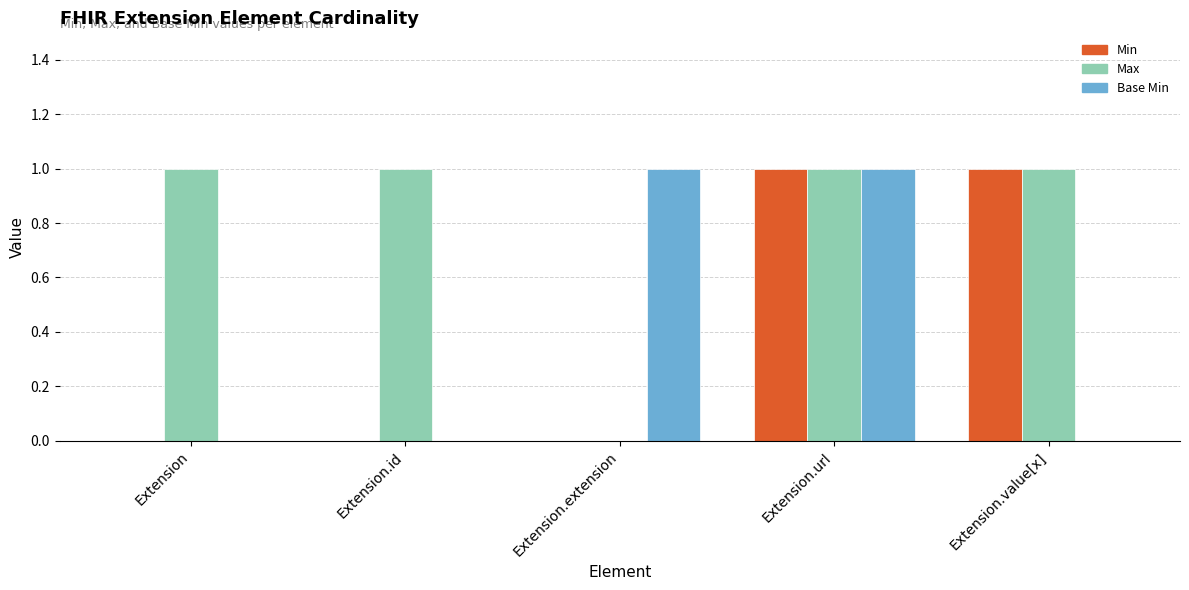

Reading left to right, transcribe all the data shown in this chart.

Min: Extension=0	Extension.id=0	Extension.extension=0	Extension.url=1	Extension.value[x]=1
Max: Extension=1	Extension.id=1	Extension.extension=0	Extension.url=1	Extension.value[x]=1
Base Min: Extension=0	Extension.id=0	Extension.extension=1	Extension.url=1	Extension.value[x]=0